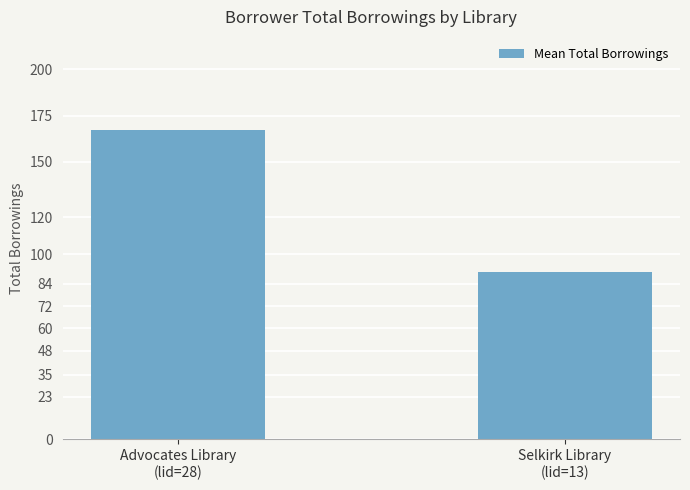

What is the smallest value displayed?

90.7